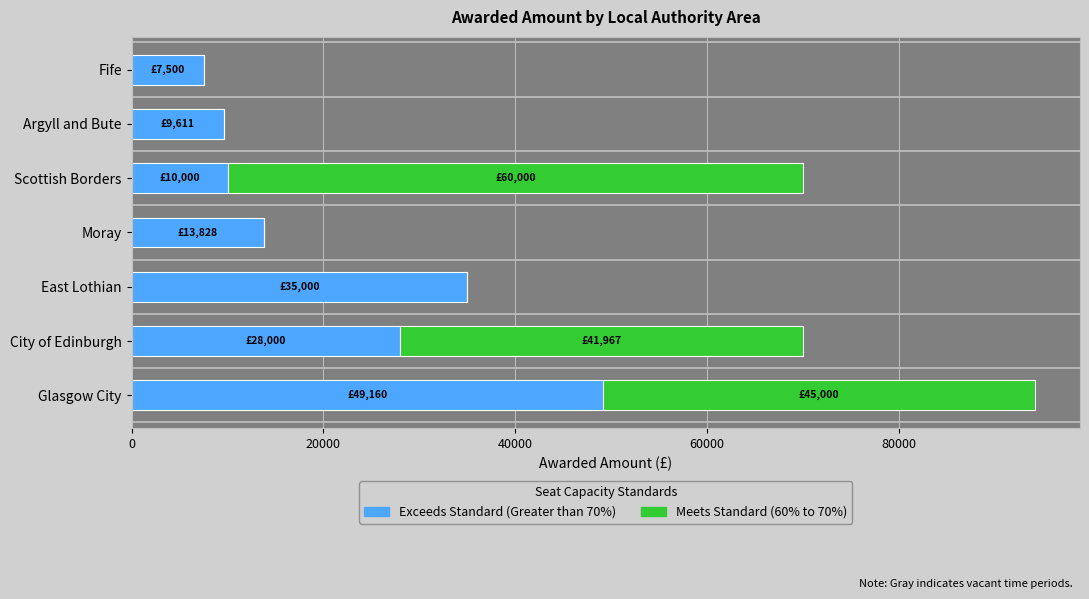

At which category is the sum across all series the highest?

Glasgow City